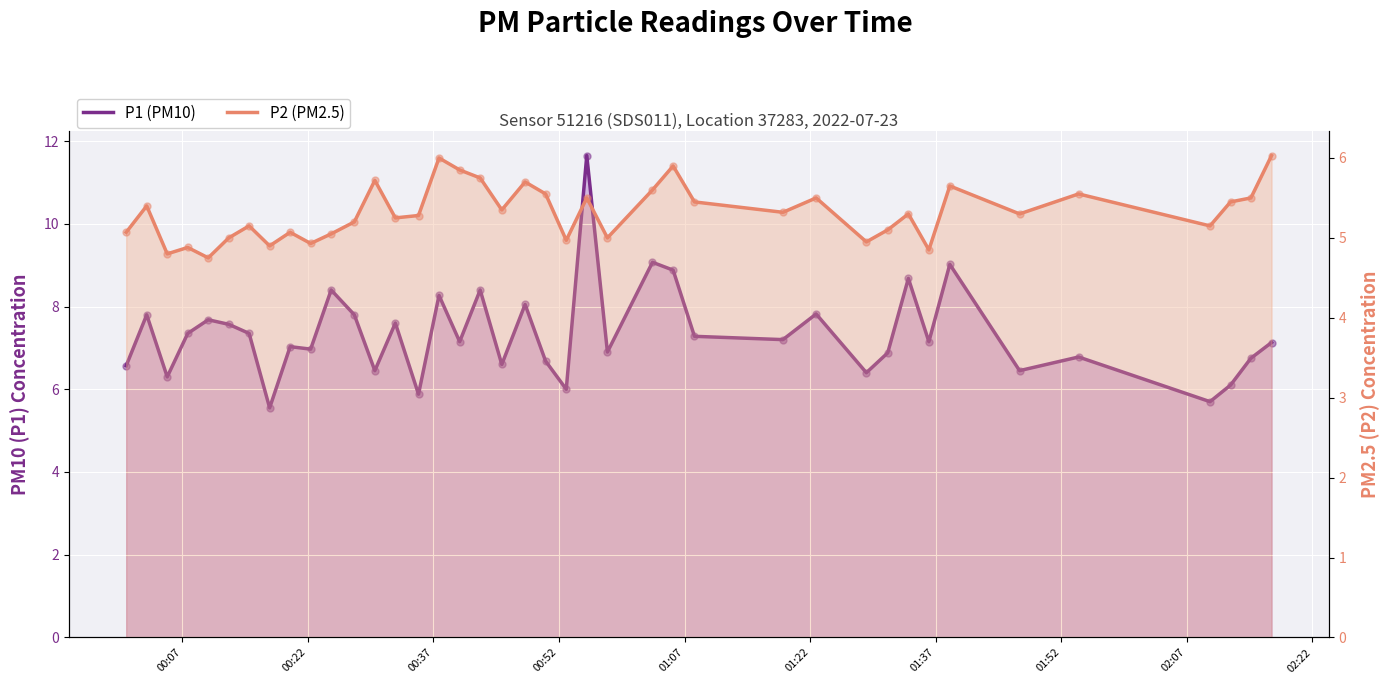

At how many categories does at least one series exceed 8?

9